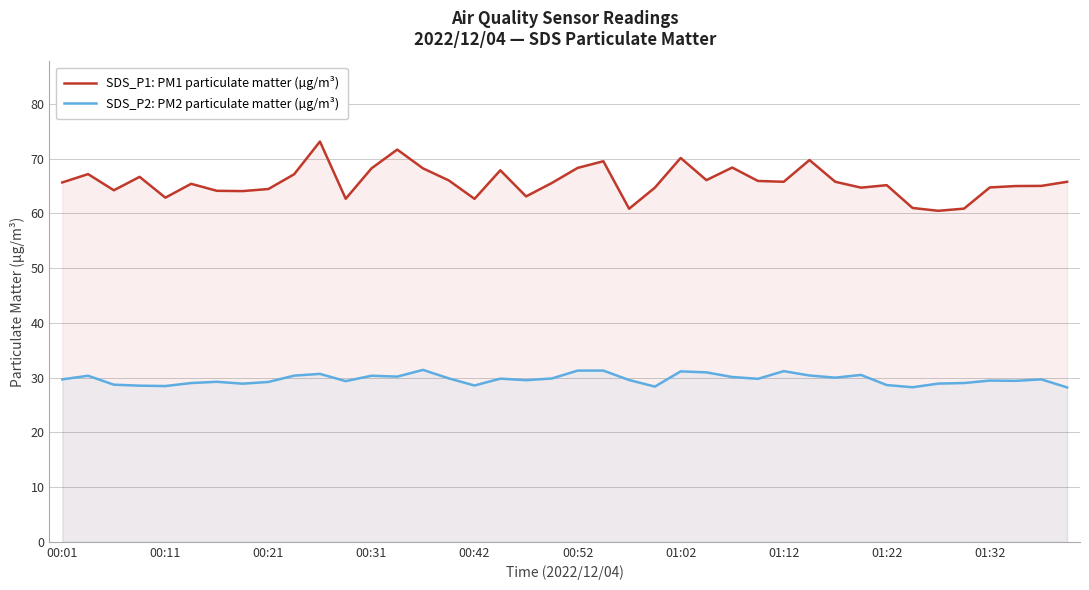

The SDS_P2: PM2 particulate matter (µg/m³) series shows 28.4 at 00:11. True or false?

True